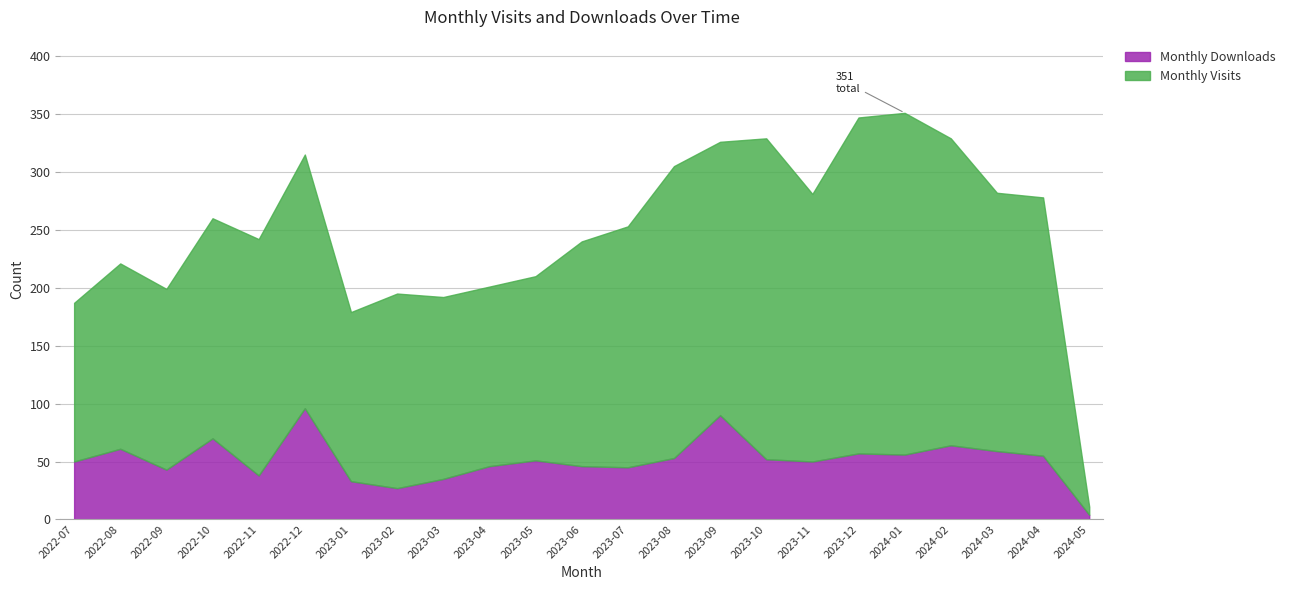

True or false: Monthly Downloads and Monthly Visits cross at least once.

False